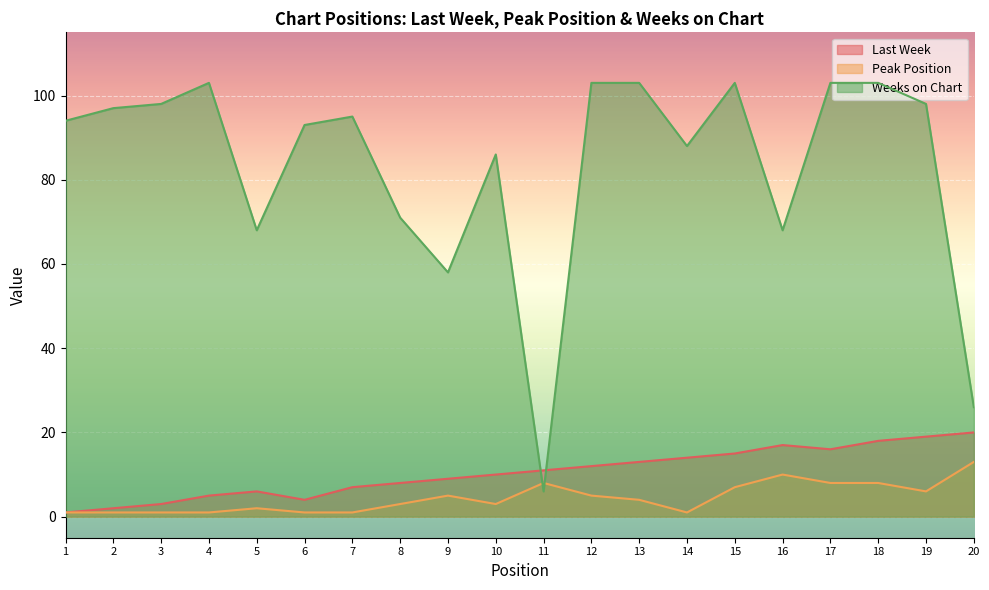

Read the Peak Position value at 9.

5